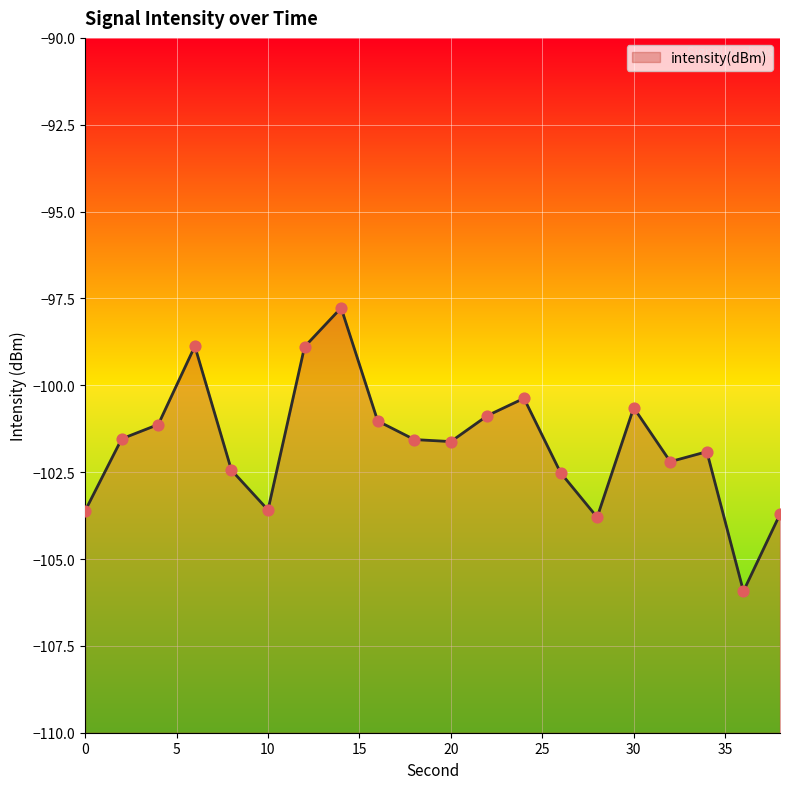

What is the change in value from 12 to 32?

-3.3